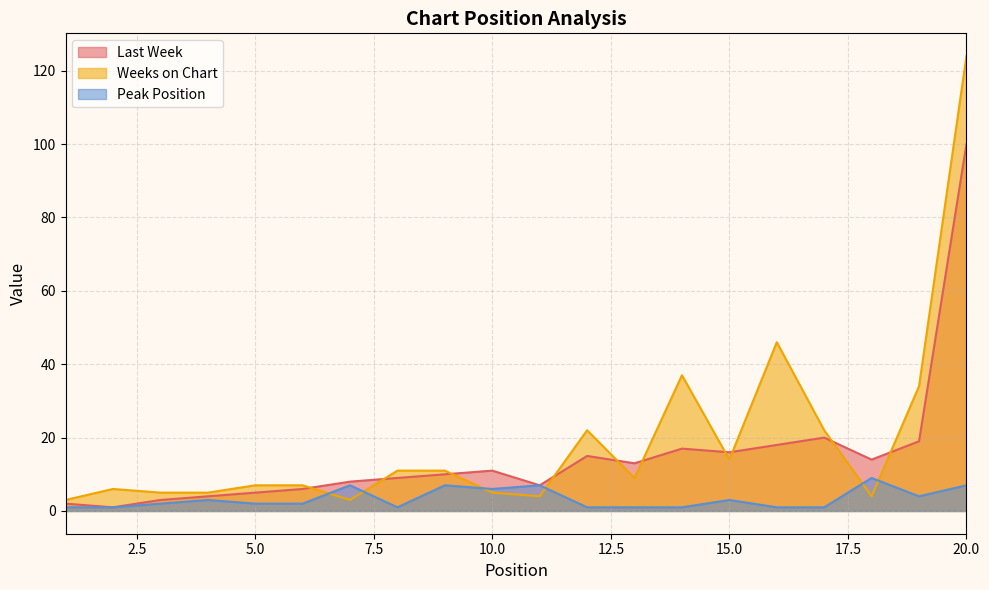

Reading left to right, transcribe all the data shown in this chart.

Last Week: 1=2	2=1	3=3	4=4	5=5	6=6	7=8	8=9	9=10	10=11	11=7	12=15	13=13	14=17	15=16	16=18	17=20	18=14	19=19	20=100
Weeks on Chart: 1=3	2=6	3=5	4=5	5=7	6=7	7=3	8=11	9=11	10=5	11=4	12=22	13=9	14=37	15=14	16=46	17=22	18=4	19=34	20=124
Peak Position: 1=1	2=1	3=2	4=3	5=2	6=2	7=7	8=1	9=7	10=6	11=7	12=1	13=1	14=1	15=3	16=1	17=1	18=9	19=4	20=7